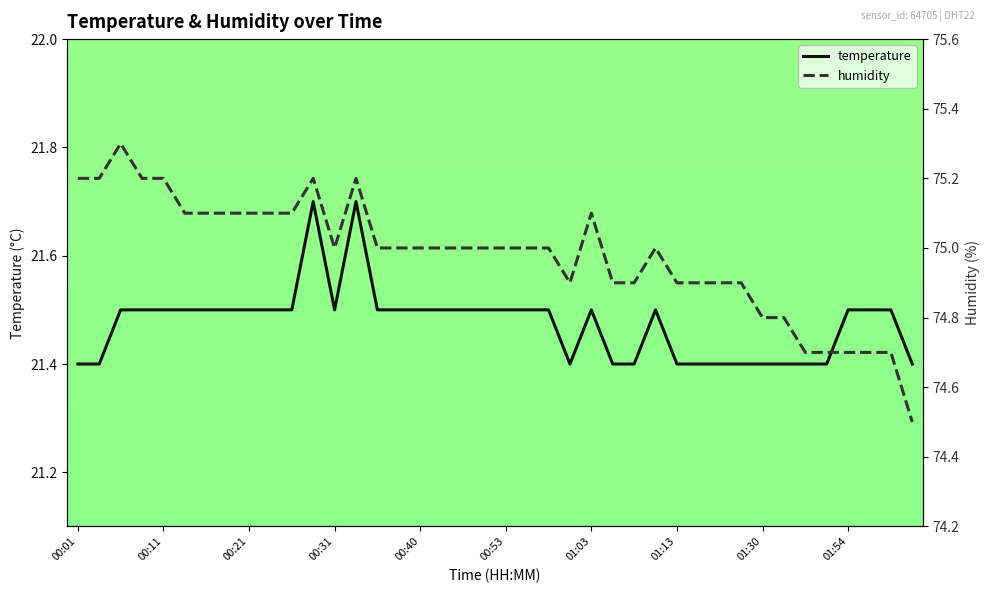

What is the difference between the second highest and minimum values in the temperature series?

0.3